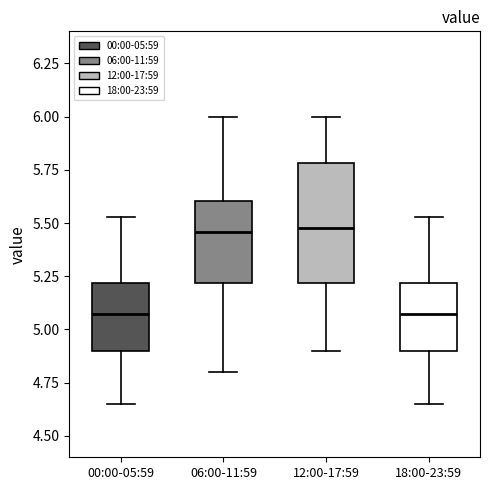

Reading left to right, read every box against the y-axis: the position of its median line, the range the box covers, and the ends of its whiskers. The values are not printed on the chart, so give them approximately, as read against the axis.

00:00-05:59: median 5.10, box 4.90 to 5.20, whiskers 4.65 to 5.55
06:00-11:59: median 5.45, box 5.20 to 5.60, whiskers 4.80 to 6.00
12:00-17:59: median 5.50, box 5.20 to 5.80, whiskers 4.90 to 6.00
18:00-23:59: median 5.10, box 4.90 to 5.20, whiskers 4.65 to 5.55